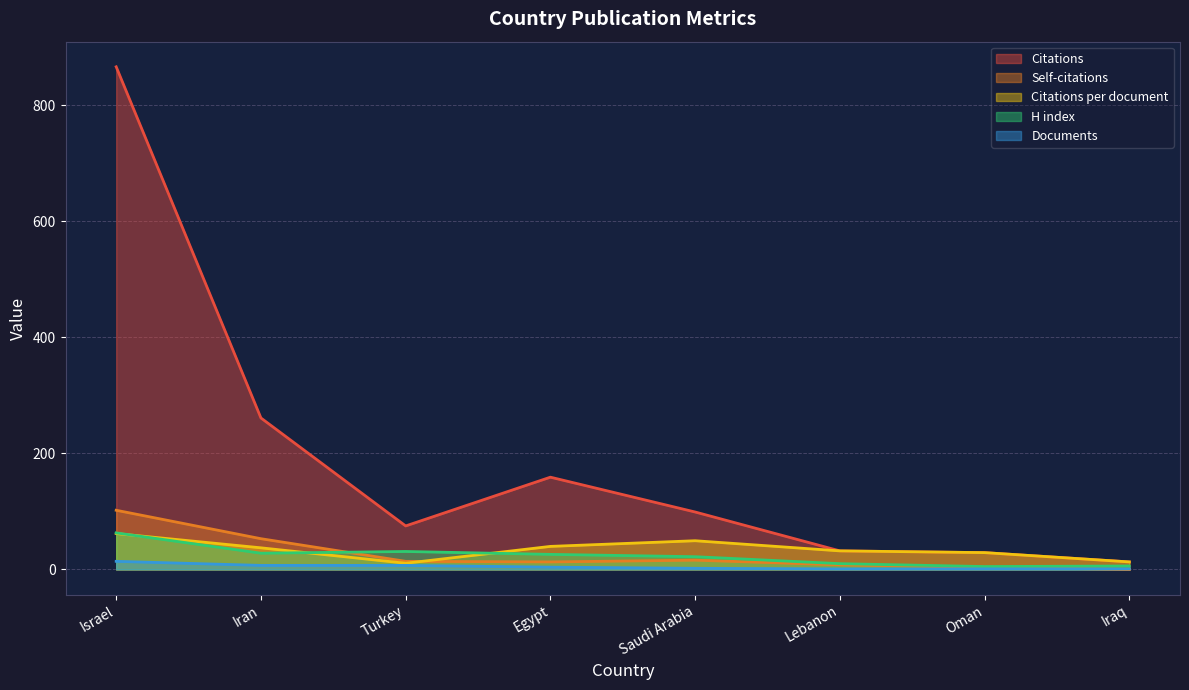

Does the chart have visible grid lines?

Yes